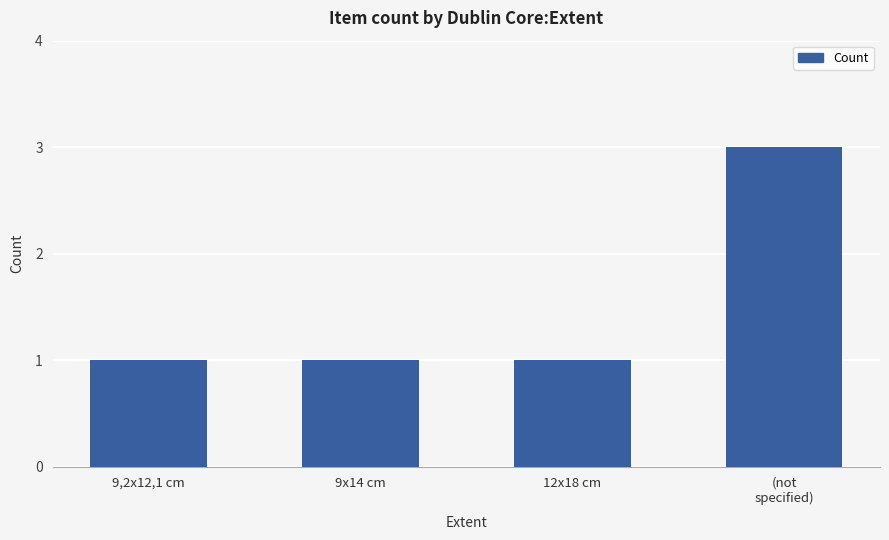

At which category does the chart reach its peak across all series?

(not
specified)